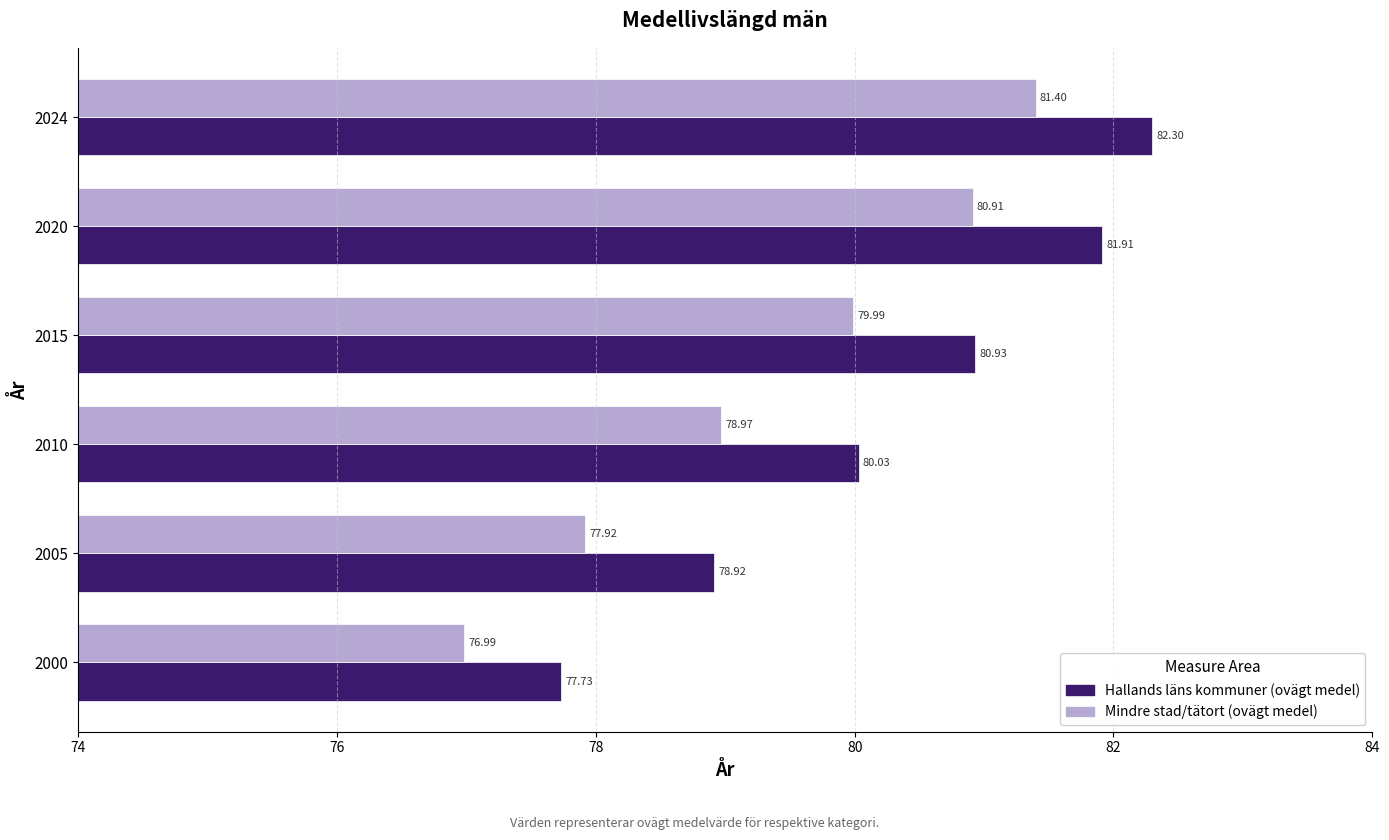

What is the difference between the maximum and minimum values in the Hallands läns kommuner (ovägt medel) series?

4.6